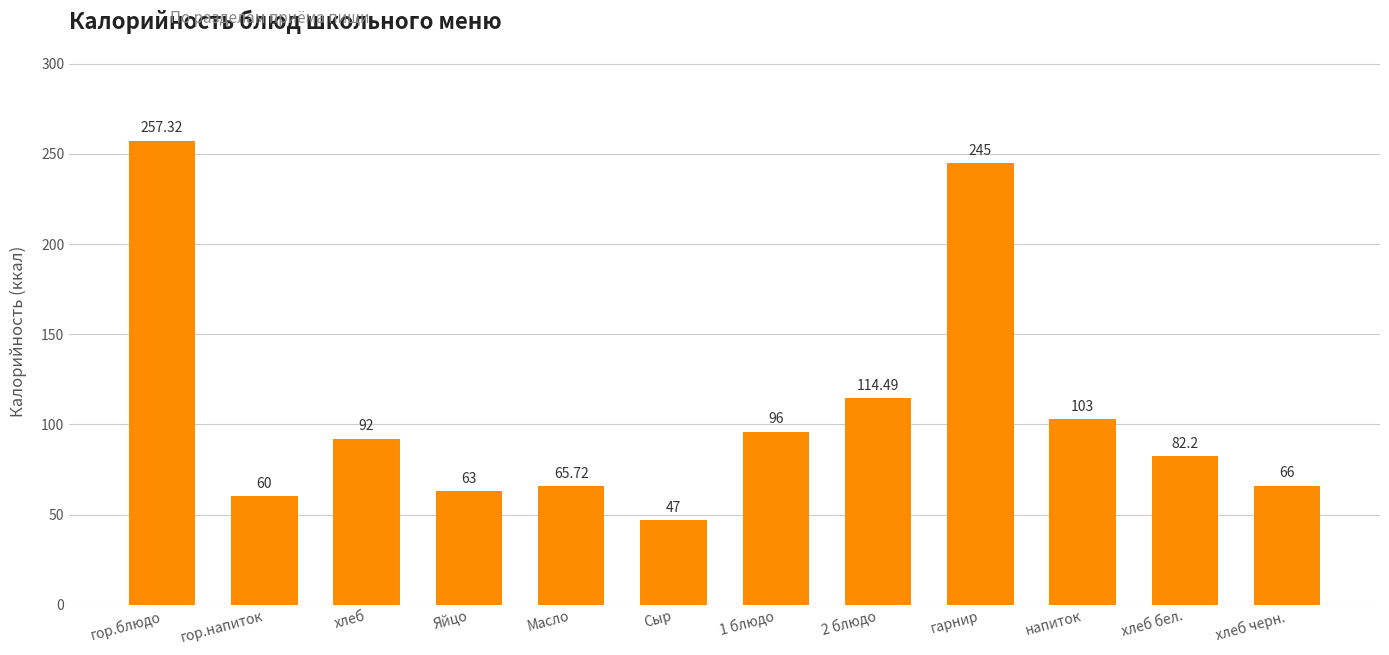

What is the difference between the maximum and minimum values?

210.3